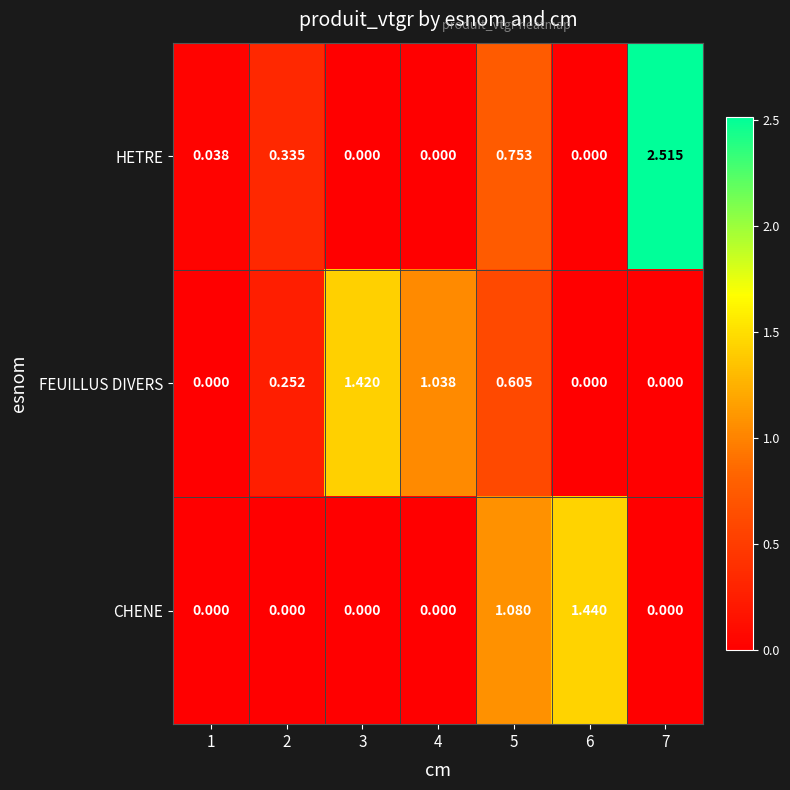

Rank the series by their average value, from lowest to highest.

CHENE, FEUILLUS DIVERS, HETRE